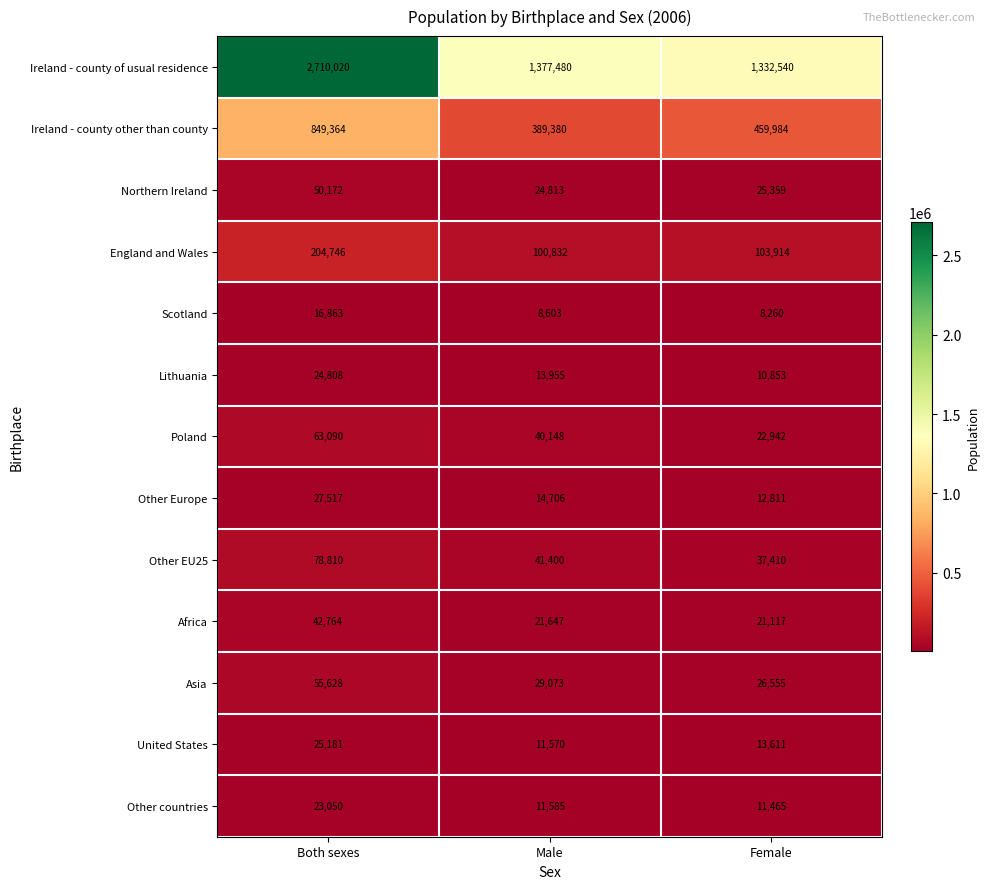

True or false: Africa has a value of 56195 at Both sexes.

False